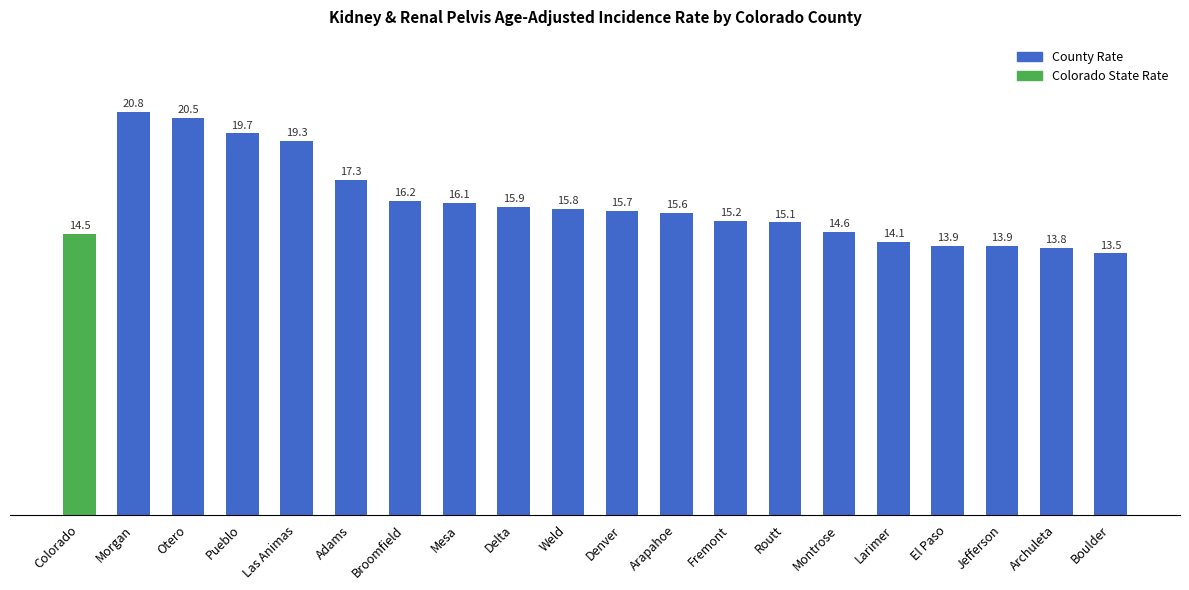

Reading left to right, extract all data points from this chart.

14.5	20.8	20.5	19.7	19.3	17.3	16.2	16.1	15.9	15.8	15.7	15.6	15.2	15.1	14.6	14.1	13.9	13.9	13.8	13.5